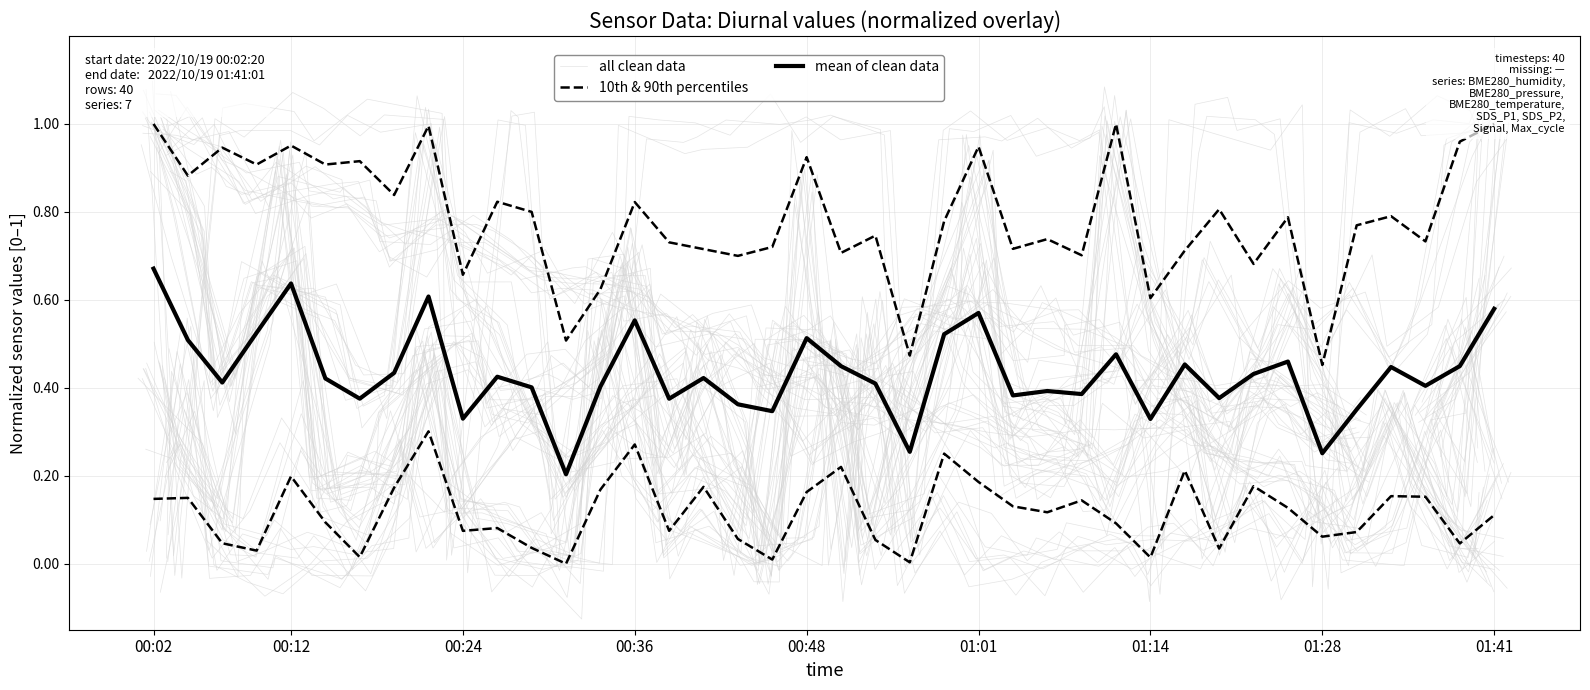

What are all the series names shown in the legend?

all clean data, 10th & 90th percentiles, mean of clean data